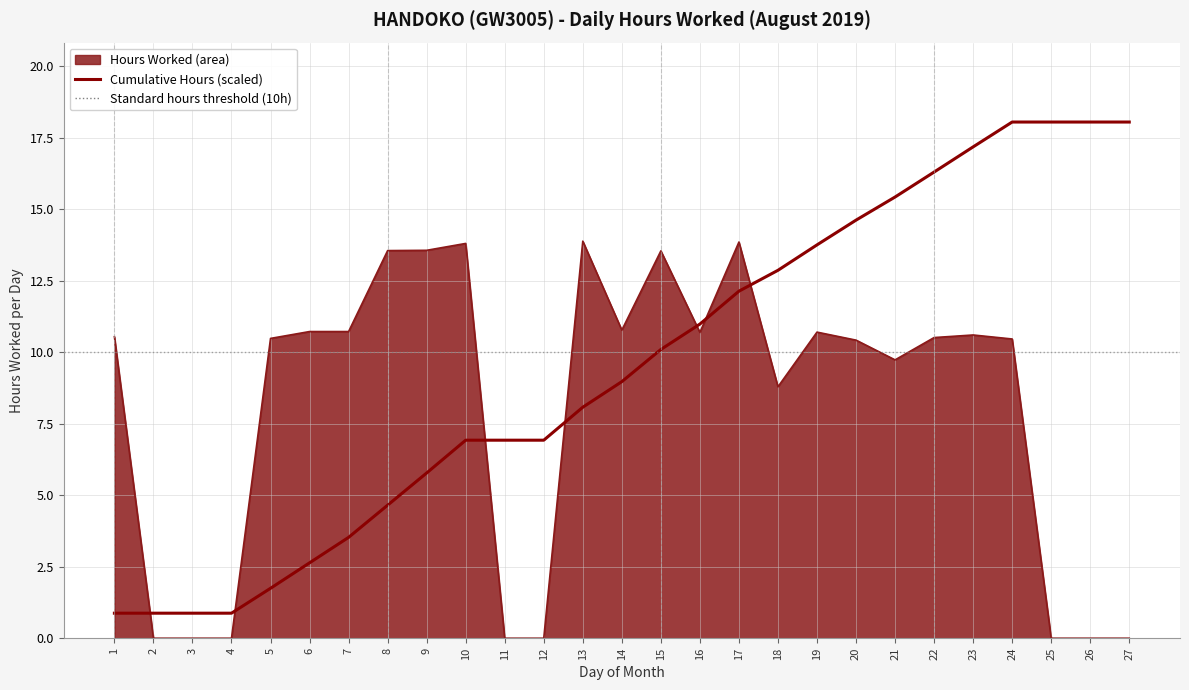

What is the spread (max minus min) of values at 13?

5.8